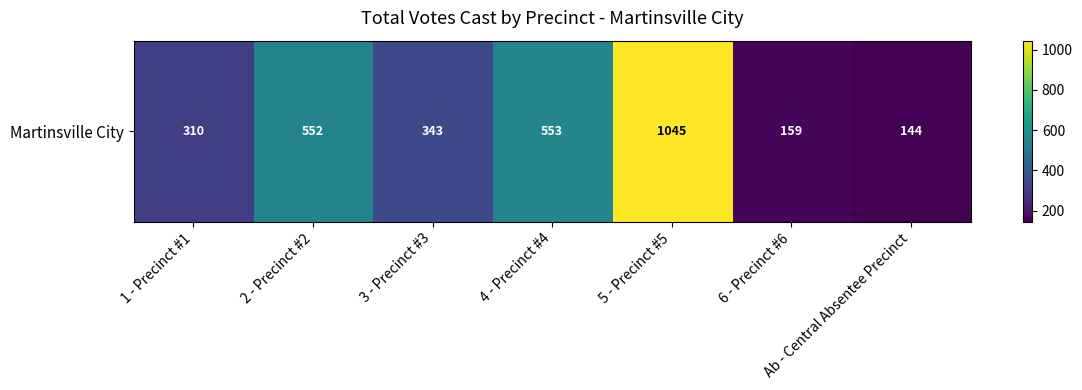

Reading right to left, extract all data points from this chart.

144	159	1045	553	343	552	310